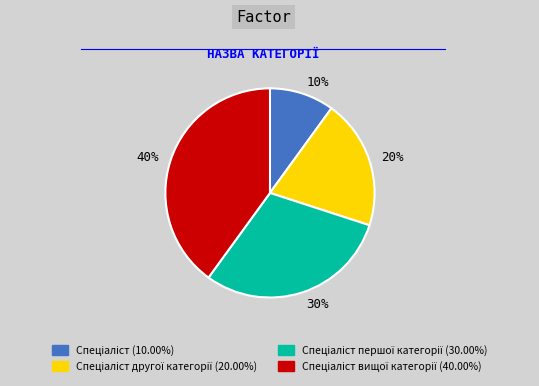

Is it true that 10% is 10% of the pie?

True